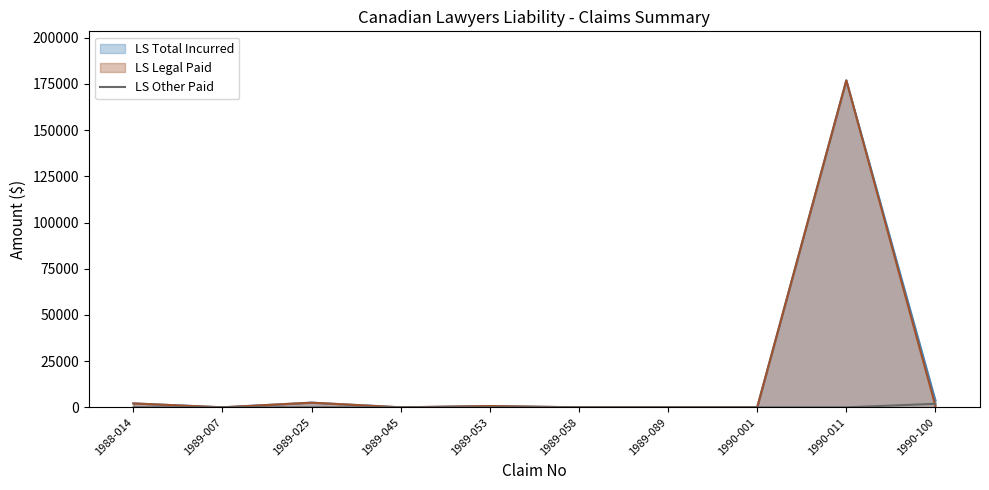

What is the maximum value shown in the chart?

176916.0